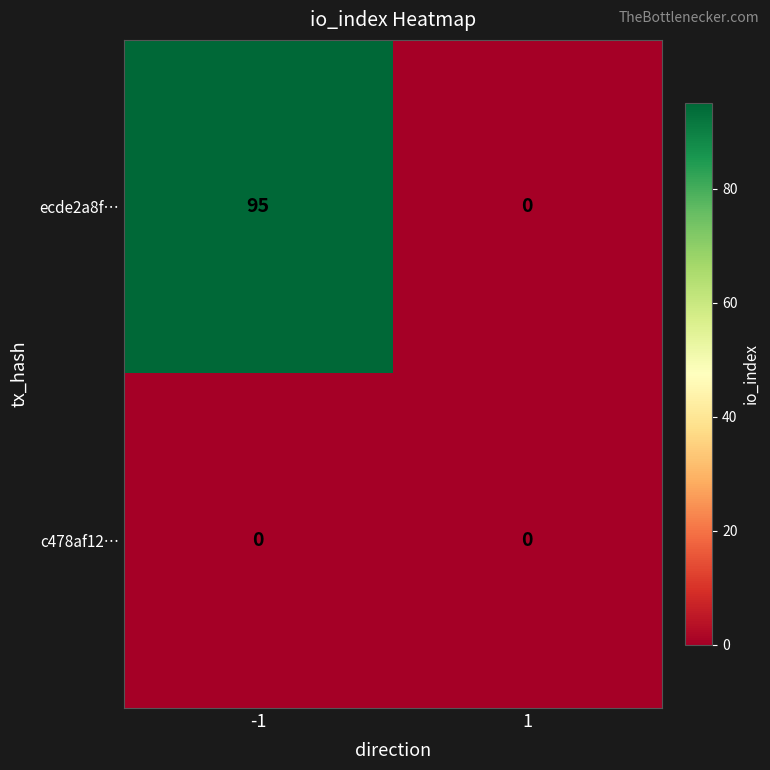

What is the approximate value of ecde2a8f… at -1?

95